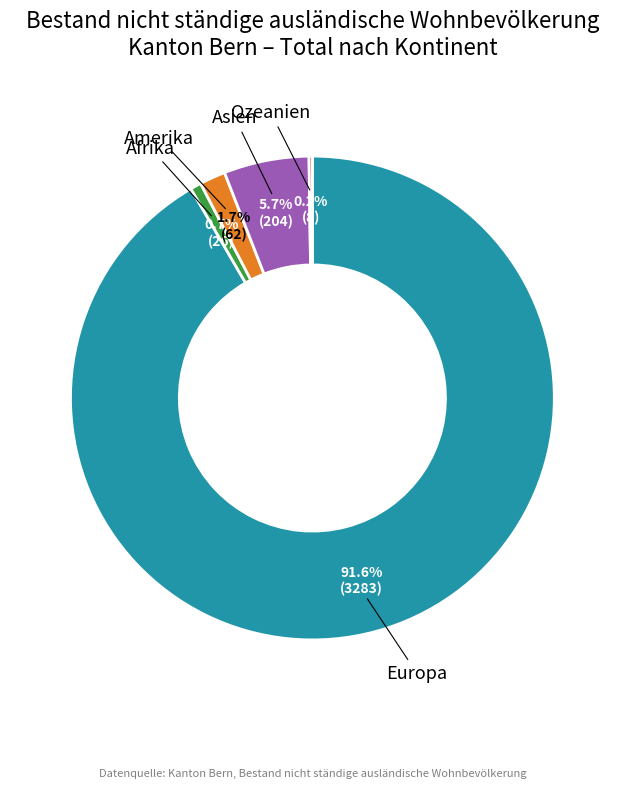

Is there a majority slice in this chart?

Yes